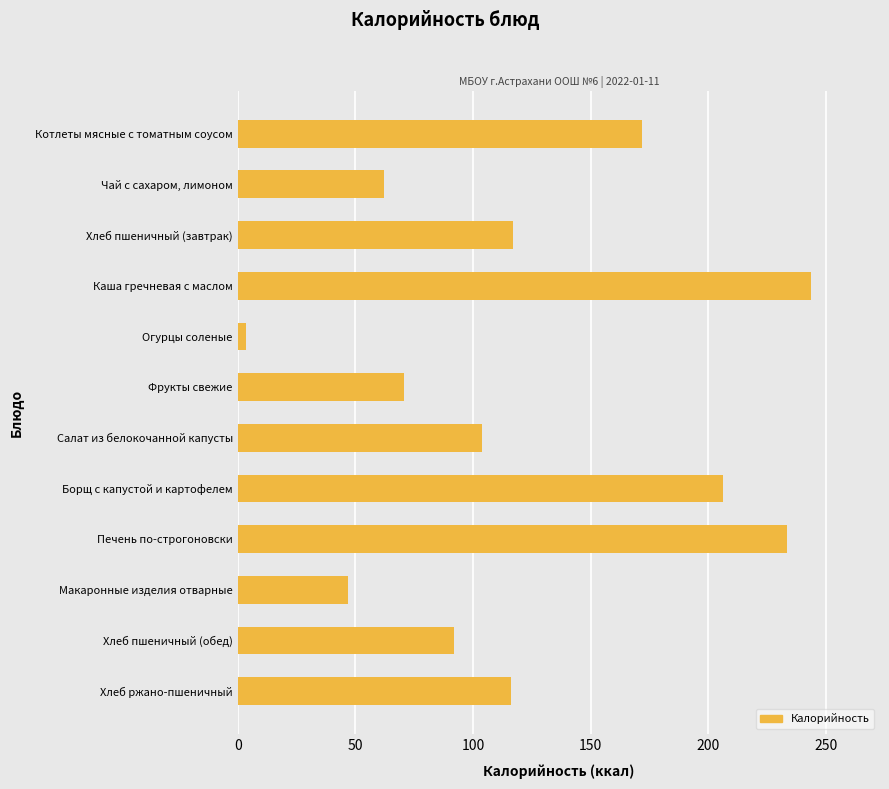

Is it true that the value at Котлеты мясные с томатным соусом is 275.5?

False